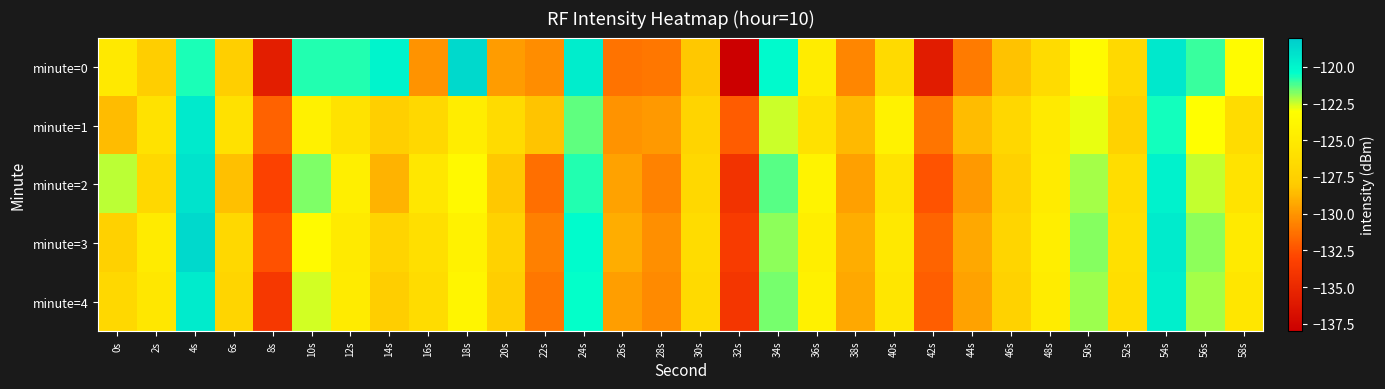

Reading left to right, extract all data points from this chart.

minute=0: 0s=-125.1	2s=-127.8	4s=-120.7	6s=-127.6	8s=-135.7	10s=-120.8	12s=-120.8	14s=-119.9	16s=-130.0	18s=-118.7	20s=-129.8	22s=-130.3	24s=-119.6	26s=-131.3	28s=-131.1	30s=-128.1	32s=-138.0	34s=-120.2	36s=-124.8	38s=-130.5	40s=-126.6	42s=-135.9	44s=-130.9	46s=-128.4	48s=-126.5	50s=-123.5	52s=-126.7	54s=-119.3	56s=-121.0	58s=-123.3
minute=1: 0s=-128.6	2s=-125.7	4s=-119.4	6s=-125.9	8s=-131.9	10s=-124.4	12s=-125.8	14s=-127.6	16s=-126.8	18s=-124.8	20s=-126.5	22s=-128.3	24s=-121.4	26s=-130.1	28s=-129.8	30s=-127.2	32s=-132.1	34s=-122.5	36s=-125.9	38s=-128.7	40s=-124.3	42s=-131.2	44s=-128.6	46s=-126.9	48s=-125.1	50s=-122.8	52s=-127.4	54s=-120.6	56s=-123.1	58s=-126.4
minute=2: 0s=-122.3	2s=-126.8	4s=-119.1	6s=-128.4	8s=-133.2	10s=-121.7	12s=-124.5	14s=-128.9	16s=-125.3	18s=-123.6	20s=-128.1	22s=-131.4	24s=-120.8	26s=-129.5	28s=-130.7	30s=-126.8	32s=-134.2	34s=-121.3	36s=-124.1	38s=-129.6	40s=-125.7	42s=-132.4	44s=-129.8	46s=-127.5	48s=-124.9	50s=-122.1	52s=-126.3	54s=-119.8	56s=-122.4	58s=-125.7
minute=3: 0s=-127.5	2s=-124.9	4s=-118.7	6s=-126.8	8s=-132.5	10s=-123.4	12s=-125.1	14s=-127.2	16s=-126.1	18s=-124.2	20s=-127.3	22s=-130.8	24s=-120.3	26s=-129.1	28s=-130.2	30s=-126.4	32s=-133.6	34s=-121.9	36s=-124.7	38s=-129.1	40s=-125.2	42s=-131.8	44s=-129.3	46s=-127.1	48s=-124.6	50s=-121.8	52s=-126.0	54s=-119.5	56s=-121.9	58s=-125.1
minute=4: 0s=-126.8	2s=-125.3	4s=-119.5	6s=-127.1	8s=-133.8	10s=-122.6	12s=-124.9	14s=-127.8	16s=-126.4	18s=-123.9	20s=-127.8	22s=-131.1	24s=-120.5	26s=-129.7	28s=-130.4	30s=-126.6	32s=-134.0	34s=-121.6	36s=-124.4	38s=-129.3	40s=-125.4	42s=-132.0	44s=-129.5	46s=-127.3	48s=-124.8	50s=-122.0	52s=-126.2	54s=-119.7	56s=-122.1	58s=-125.4